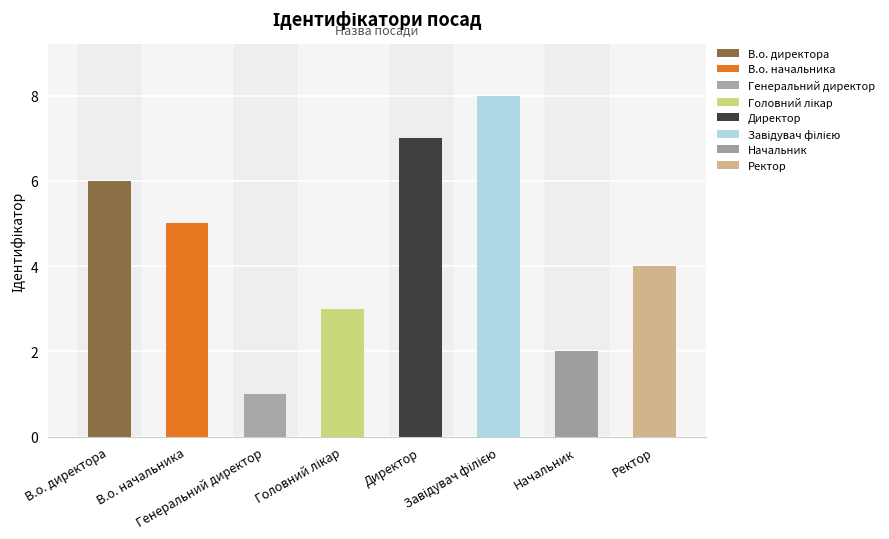

Where does the data first go above 5?

В.о. директора